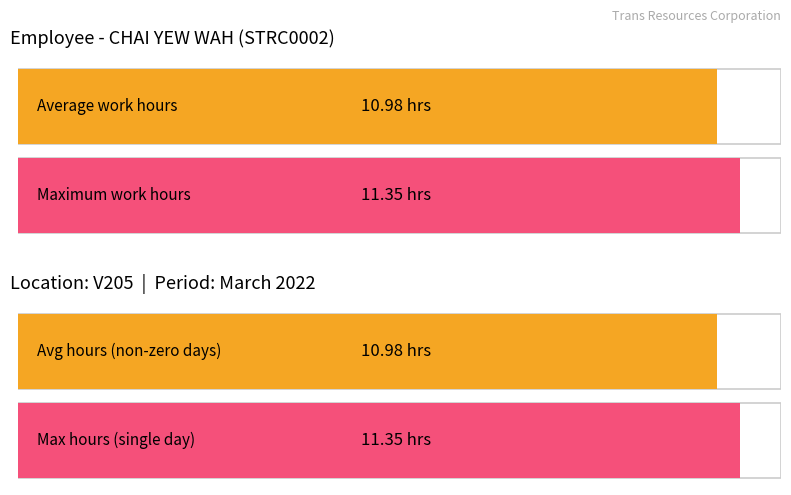

How many bars are there in each group?

2